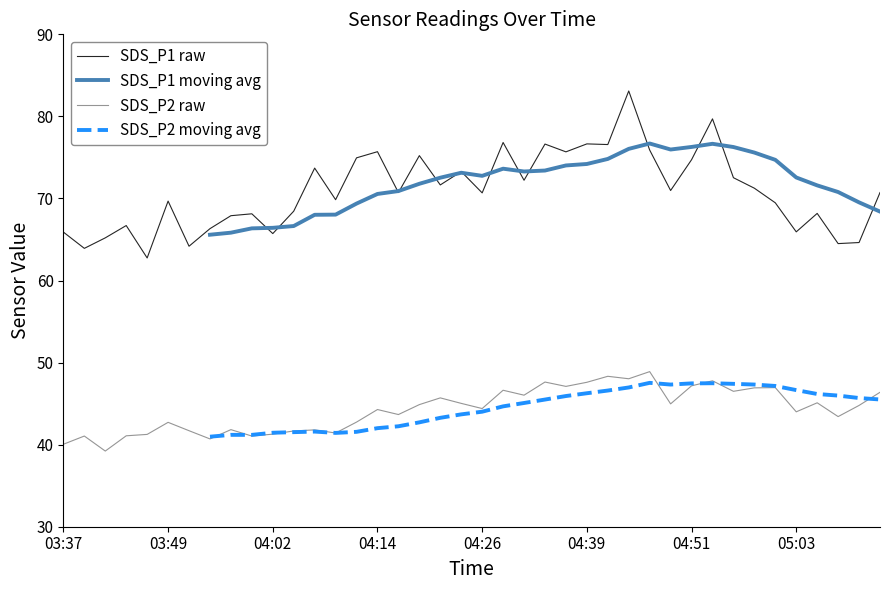

What is the value of the SDS_P1 raw point at the 21st from the left?

70.7